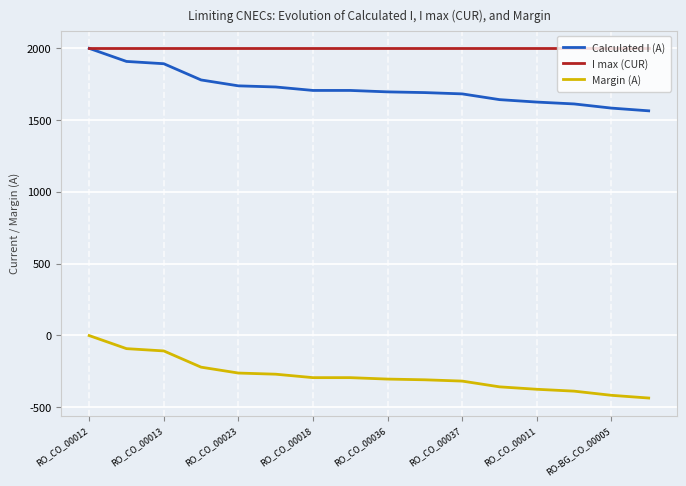

Which series has the largest total across all categories?

I max (CUR)